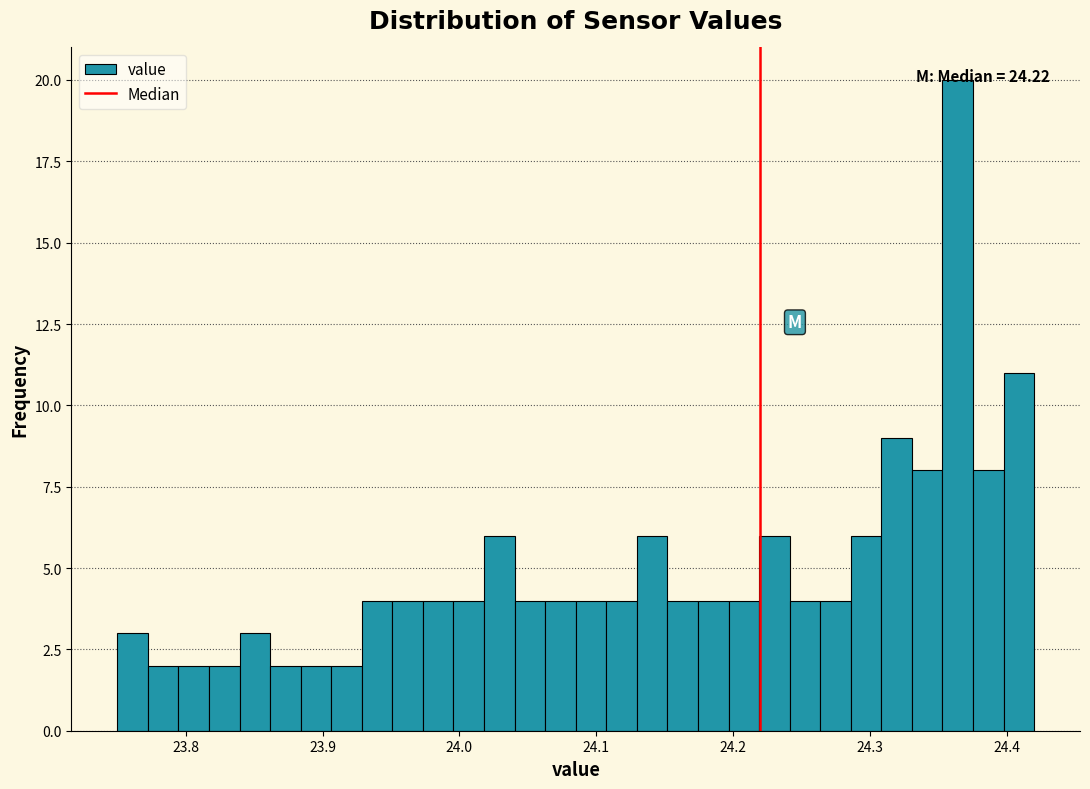

Read against the x-axis, roughly where is the centre of the tallest bar?

24.36